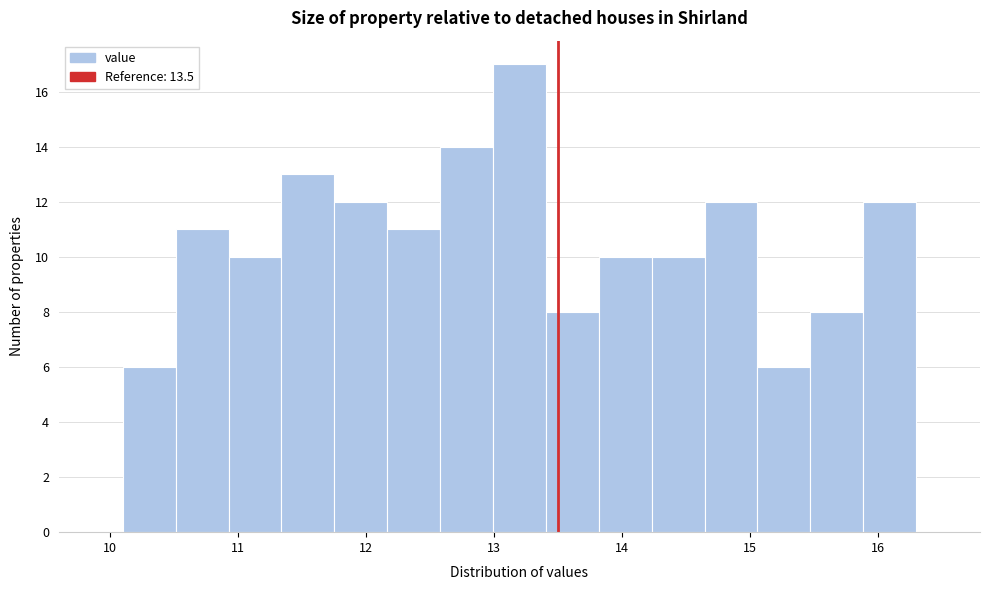

Reading left to right, transcribe this chart: for each bar, give the range it covers on the x-axis and its height. Neither the bar edges nor the heights are printed on the chart, so give them approximately, as read against the axes.

10.1 to 10.5: 6
10.5 to 10.9: 11
10.9 to 11.3: 10
11.3 to 11.8: 13
11.8 to 12.2: 12
12.2 to 12.6: 11
12.6 to 13.0: 14
13.0 to 13.4: 17
13.4 to 13.8: 8
13.8 to 14.2: 10
14.2 to 14.6: 10
14.6 to 15.1: 12
15.1 to 15.5: 6
15.5 to 15.9: 8
15.9 to 16.3: 12